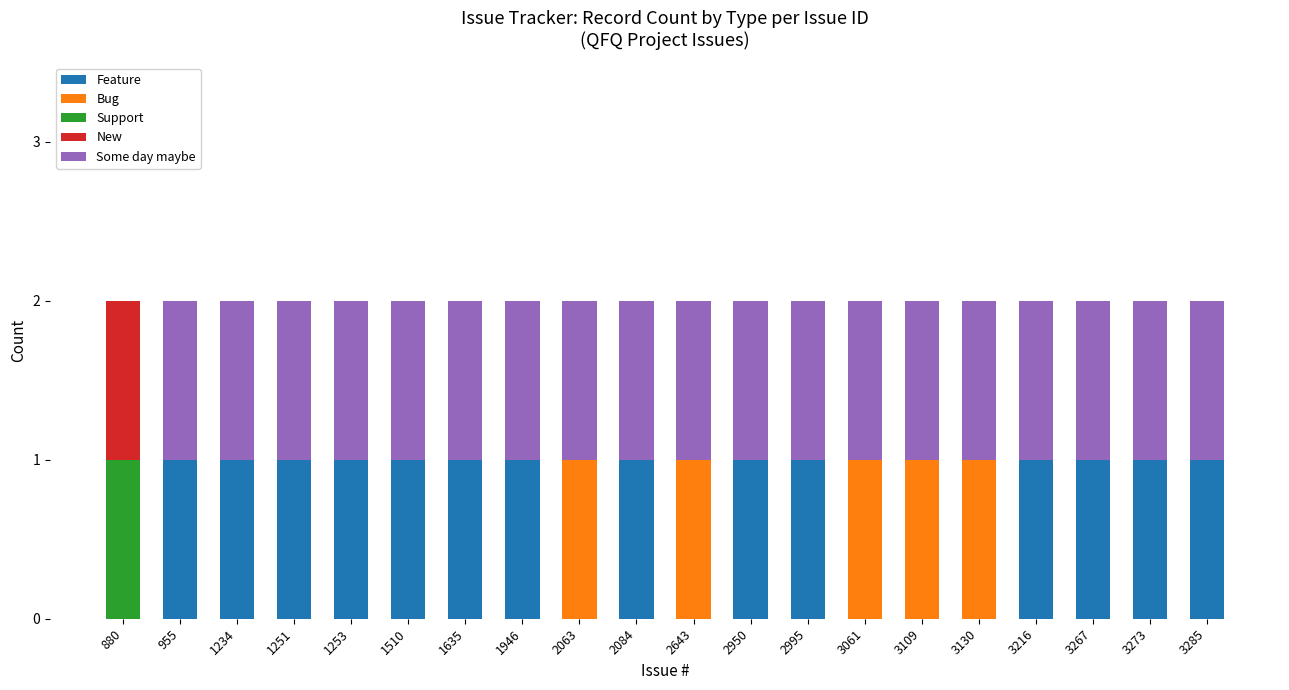

Is it true that Feature equals 2 at 1253?

False